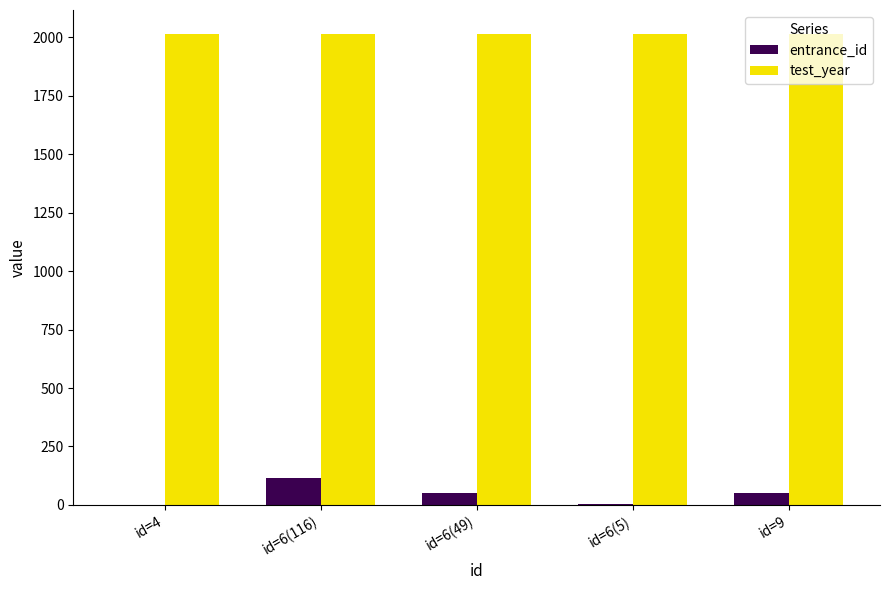

What is the greatest value displayed?

2016